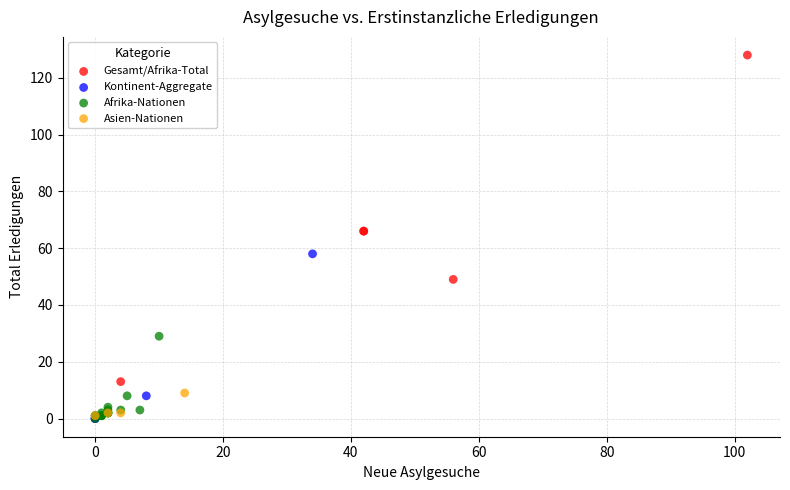

Which series reaches the maximum Y coordinate?

Gesamt/Afrika-Total